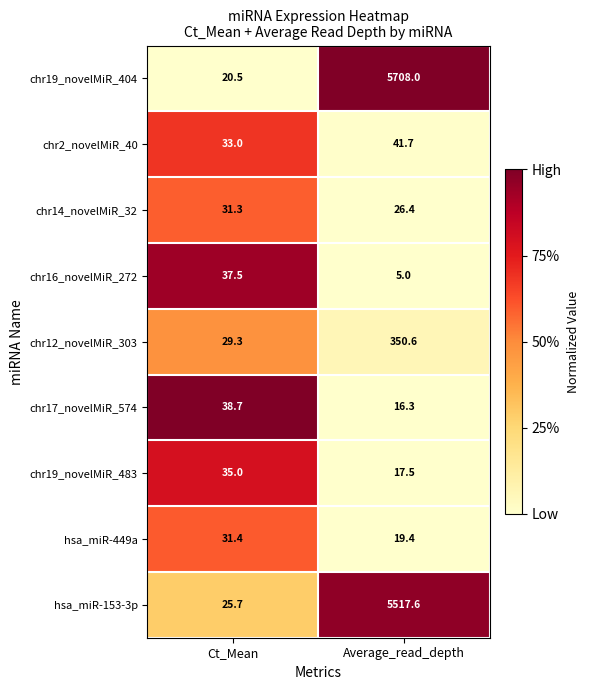

What is the difference between the chr14_novelMiR_32 values at Ct_Mean and Average_read_depth?

4.9